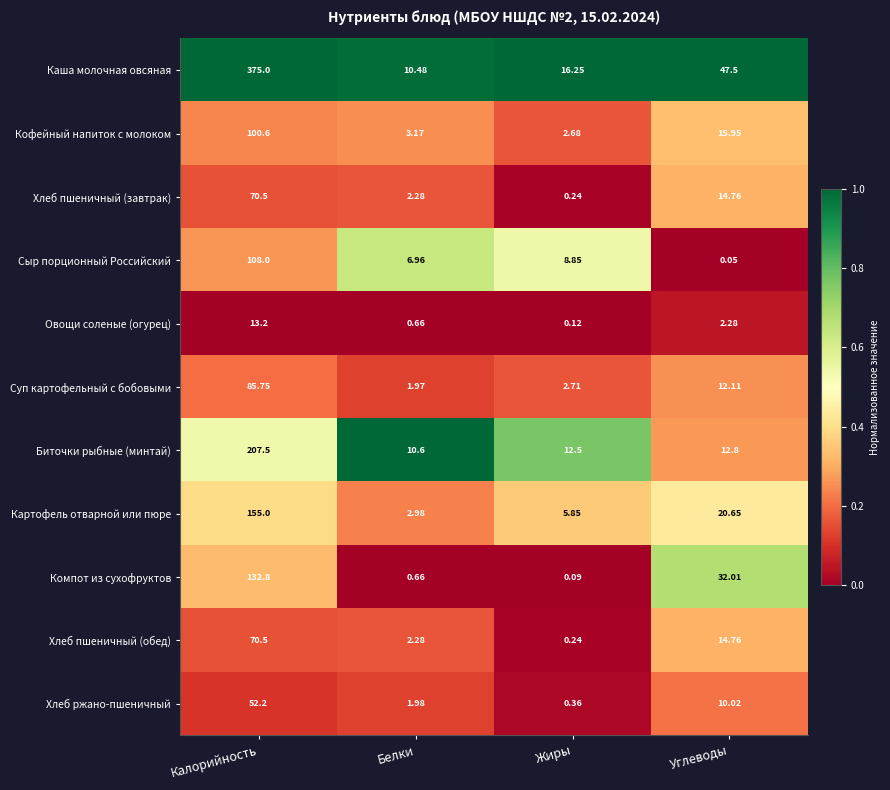

At which label is Овощи соленые (огурец) closest to 6?

Углеводы